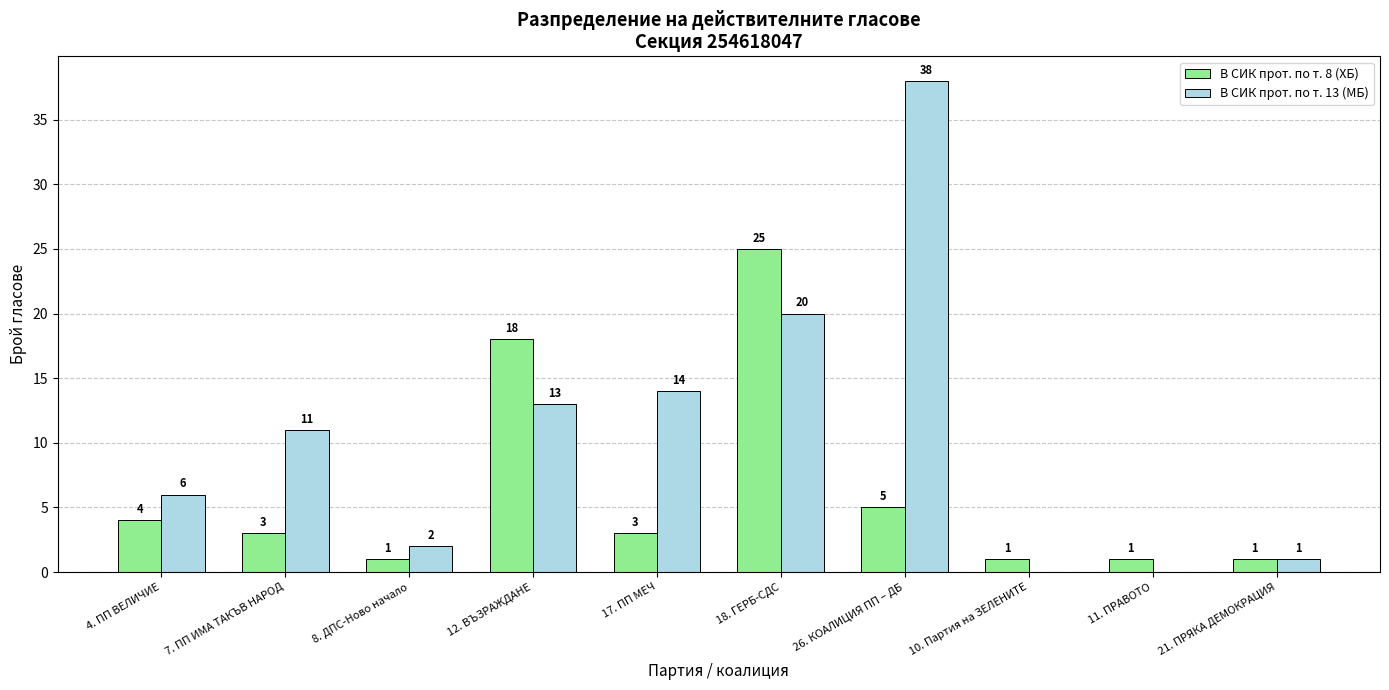

What is the sum of all В СИК прот. по т. 8 (ХБ) values?

62